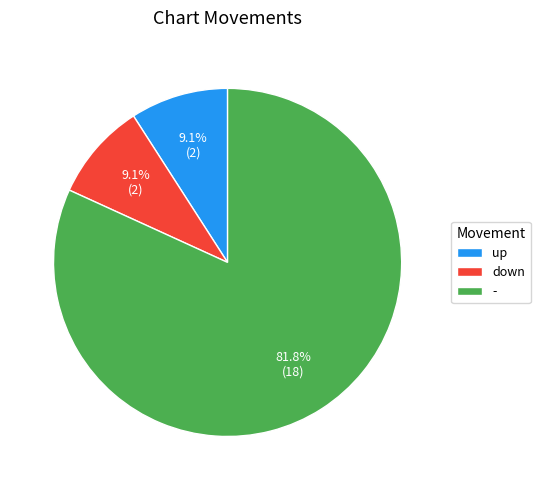

To the nearest percent, what is the combined percentage of - and down?

91%